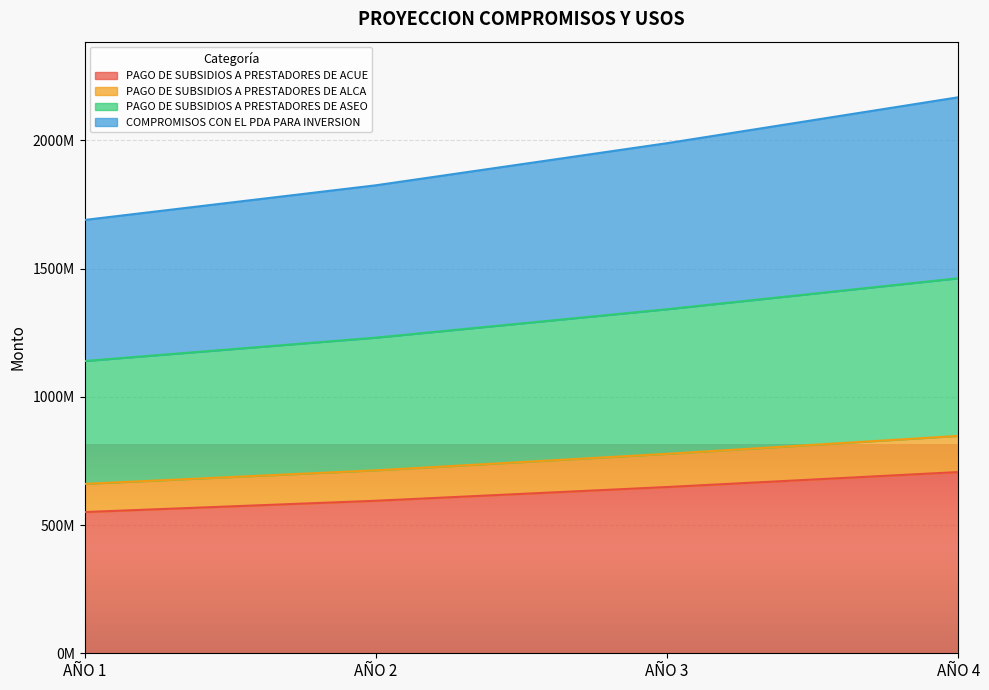

What is the difference between the COMPROMISOS CON EL PDA PARA INVERSION values at AÑO 3 and AÑO 1?

299405153